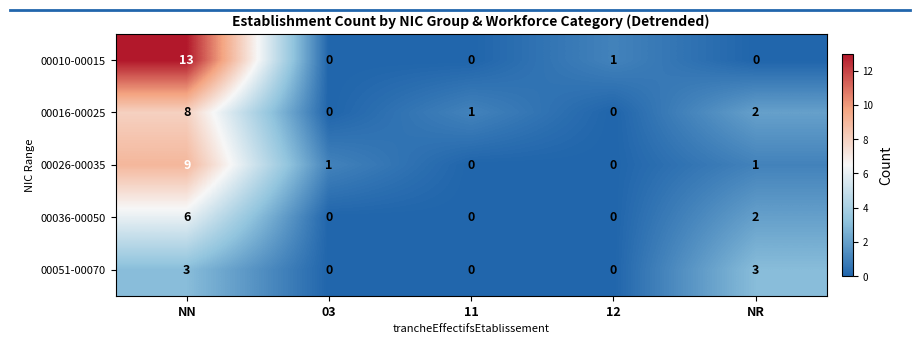

What is the difference between the maximum and minimum values in the 00026-00035 series?

9